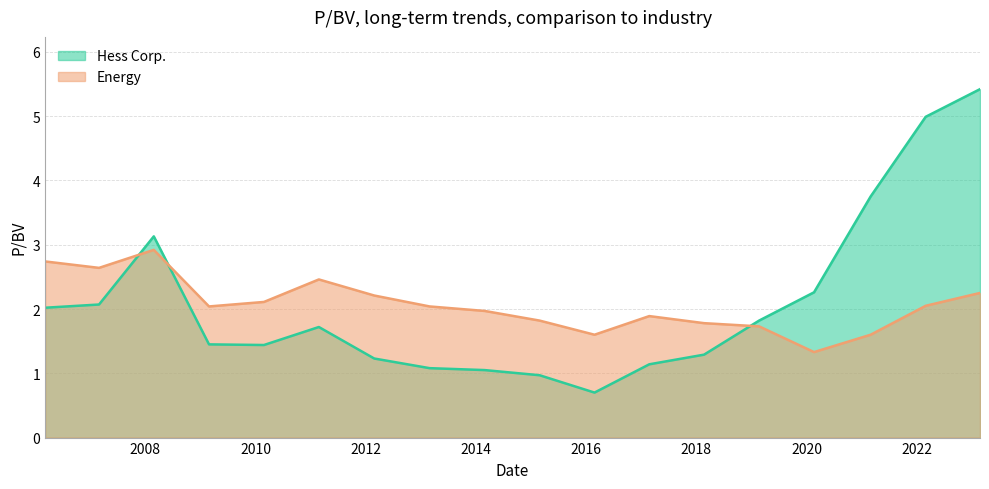

What is the sum of the Hess Corp. values at 2016-02-26 and 2007-03-01?

2.8